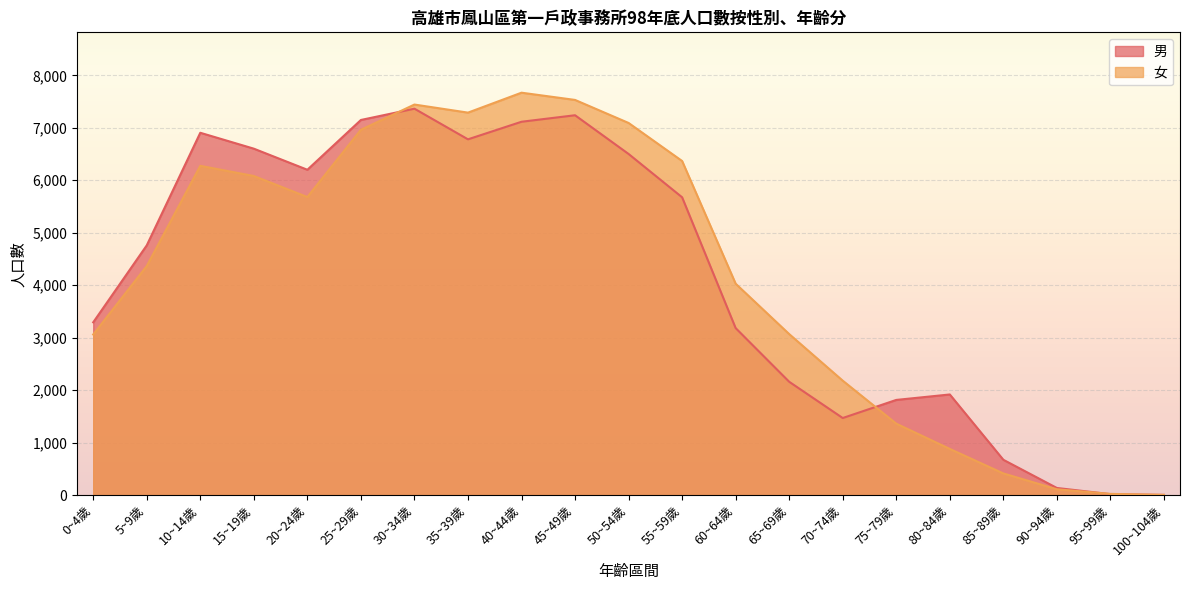

Which has a higher value, 50~54歲 or 25~29歲?

25~29歲